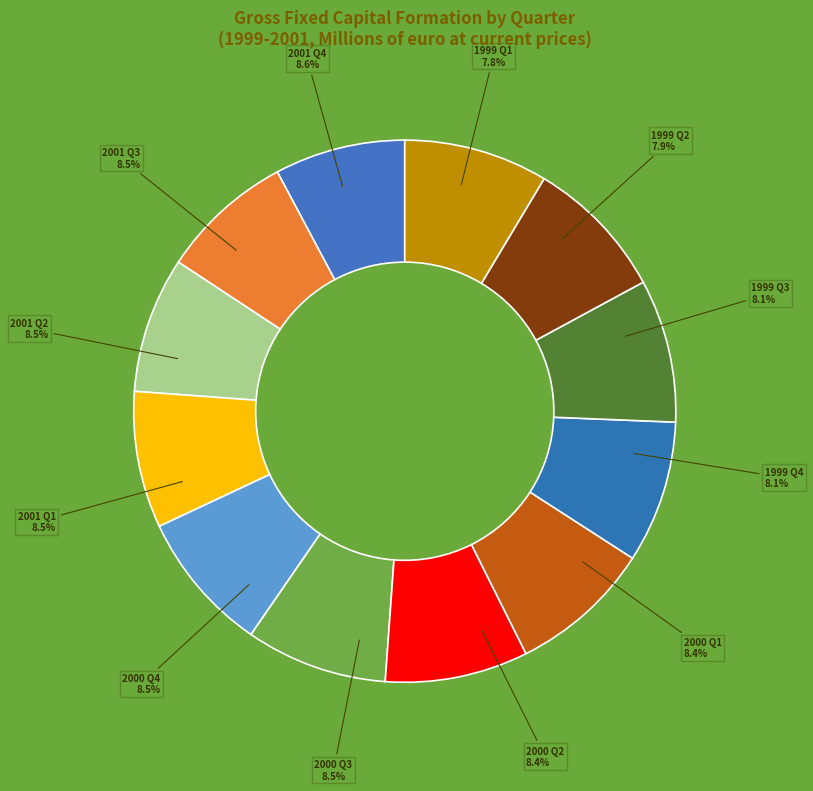

Do Q4 and Q2 together represent more than half of the pie?

No